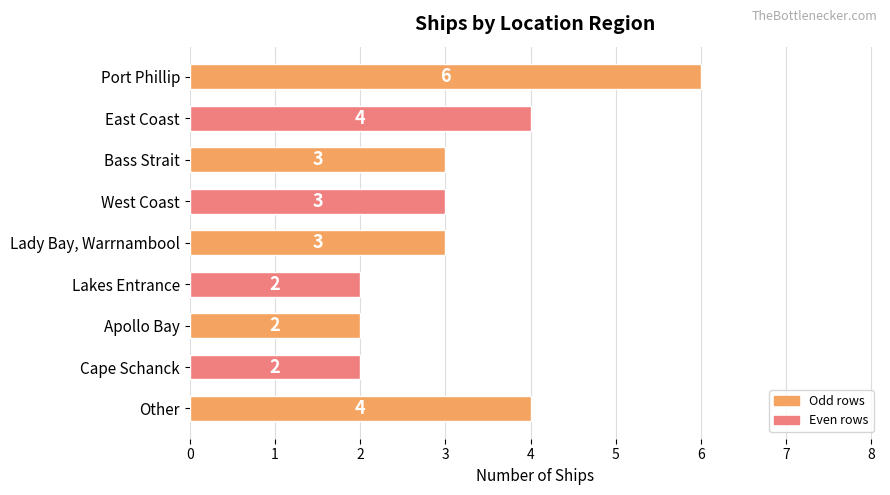

What is the minimum value shown in the chart?

2